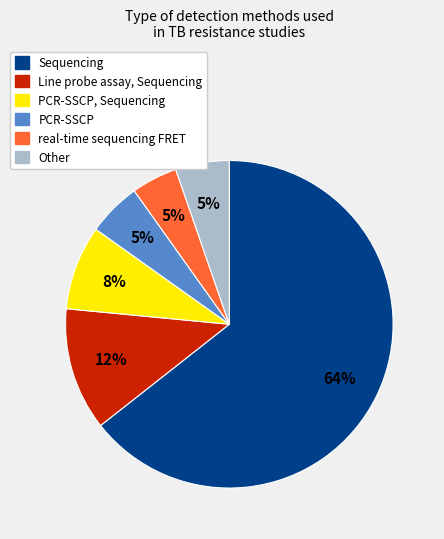

Is there a majority slice in this chart?

Yes